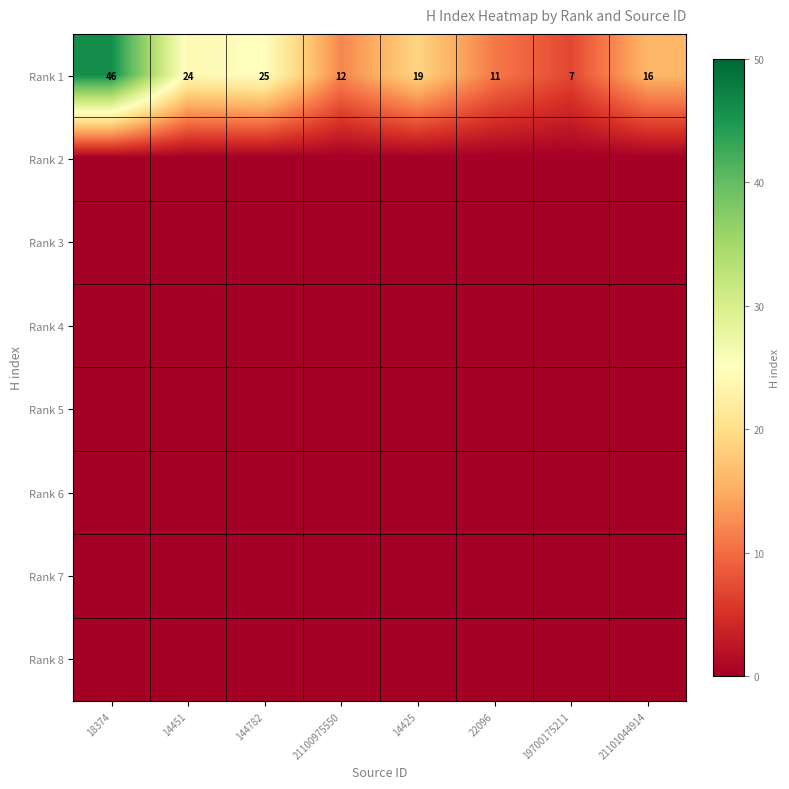

What is the total value across all series at 22096?

11